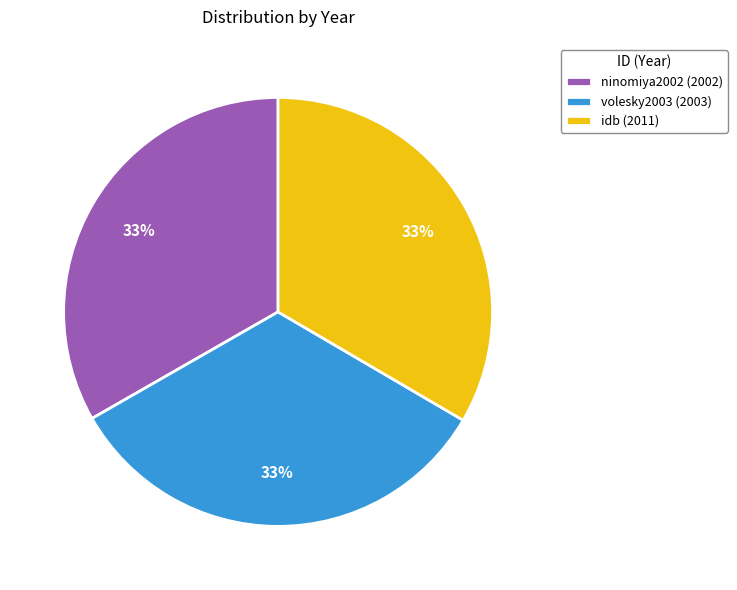

Combined, do volesky2003 and ninomiya2002 account for over 50%?

Yes